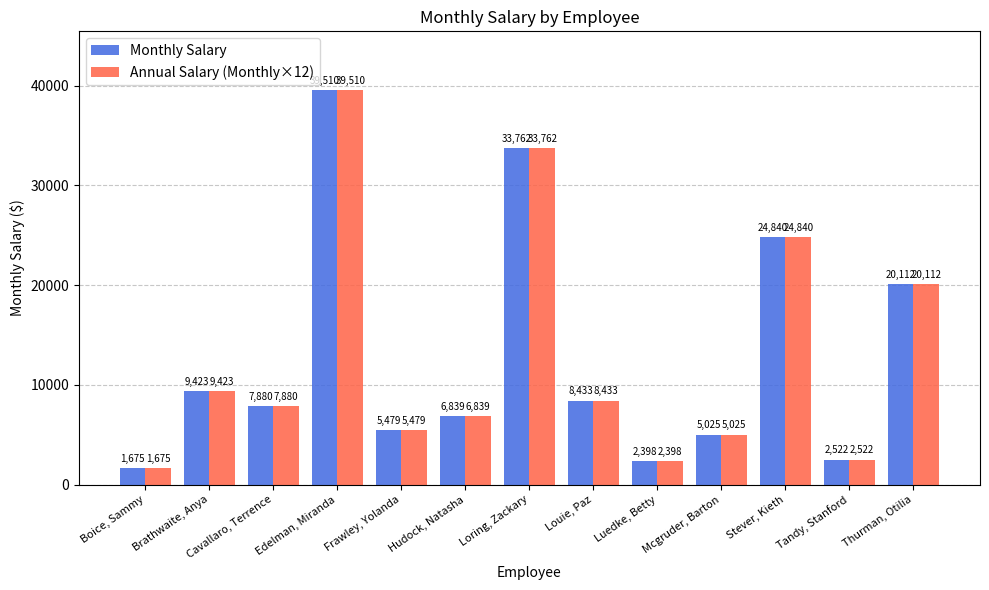

What is the total value across all series at Boice, Sammy?

3350